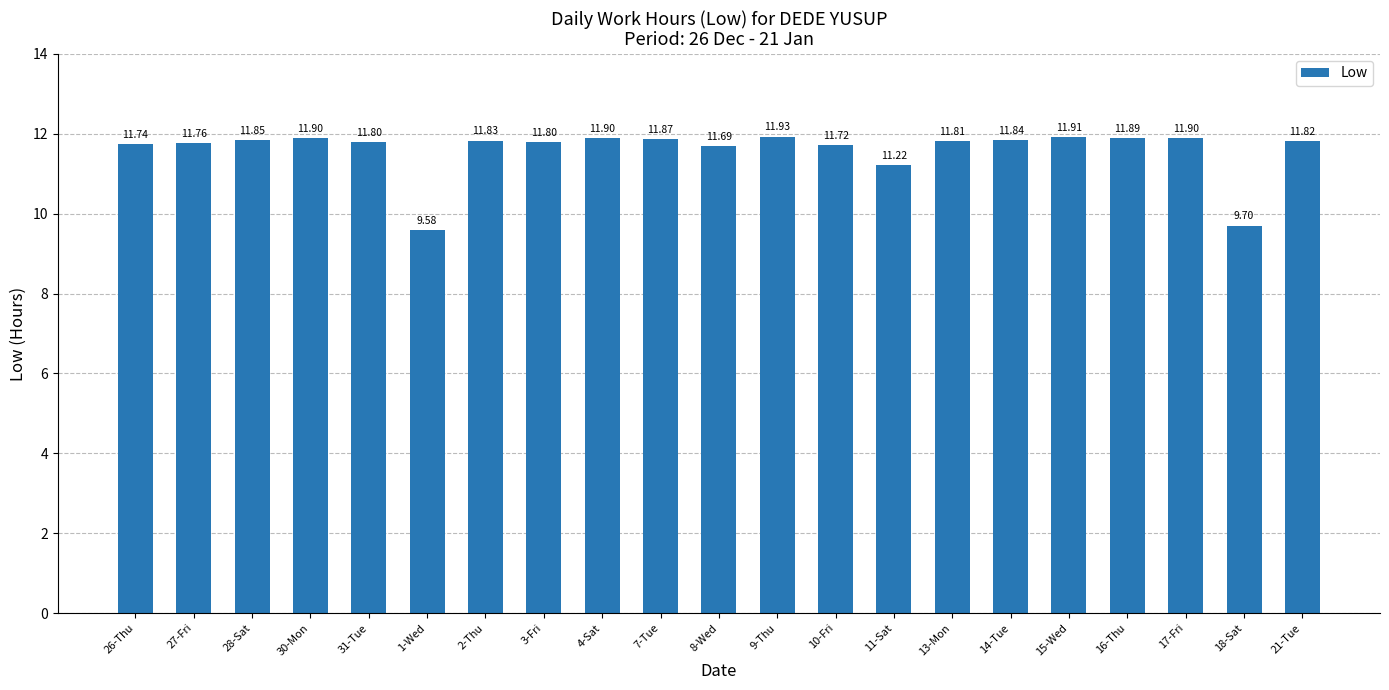

What is the average value?

11.6